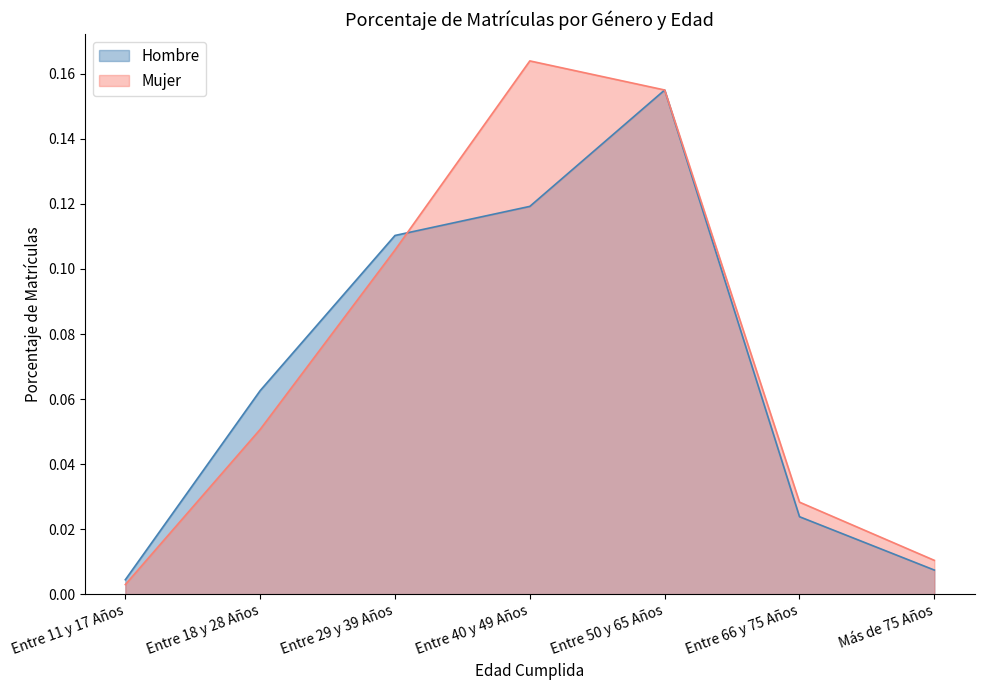

What value does the Mujer series have at Entre 40 y 49 Años?

0.2